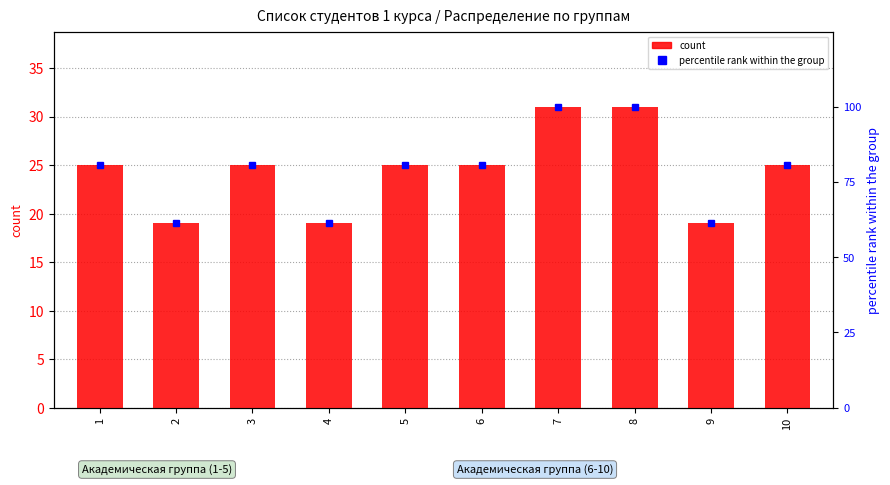

What is the minimum value shown in the chart?

19.0